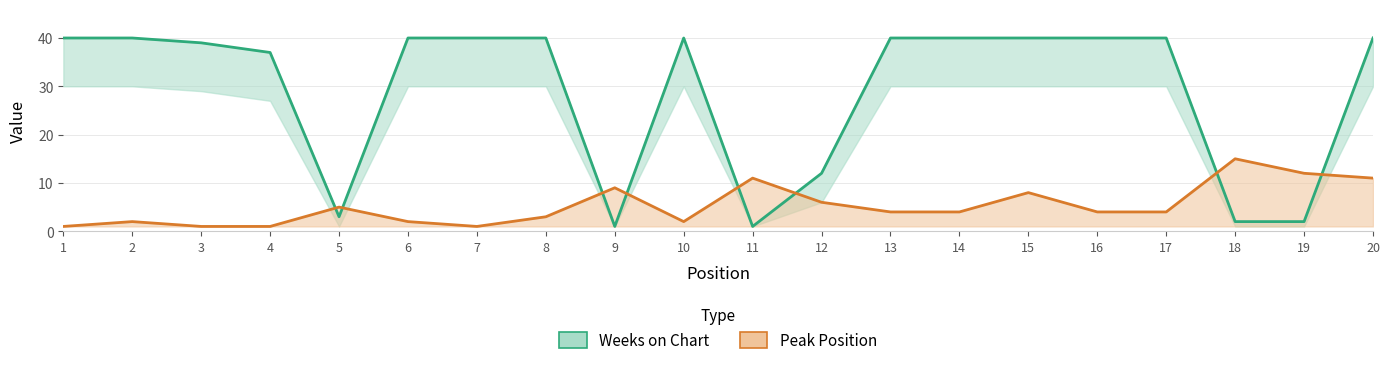

How many interior local peaks does the Peak Position series have?

6